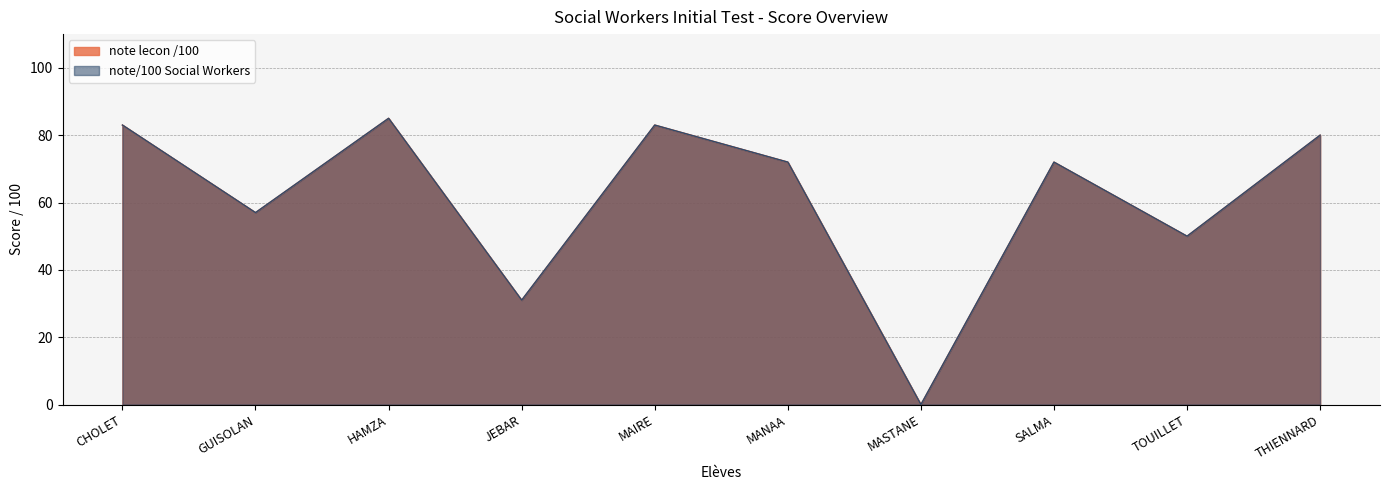

How many interior local peaks does the note lecon /100 series have?

3